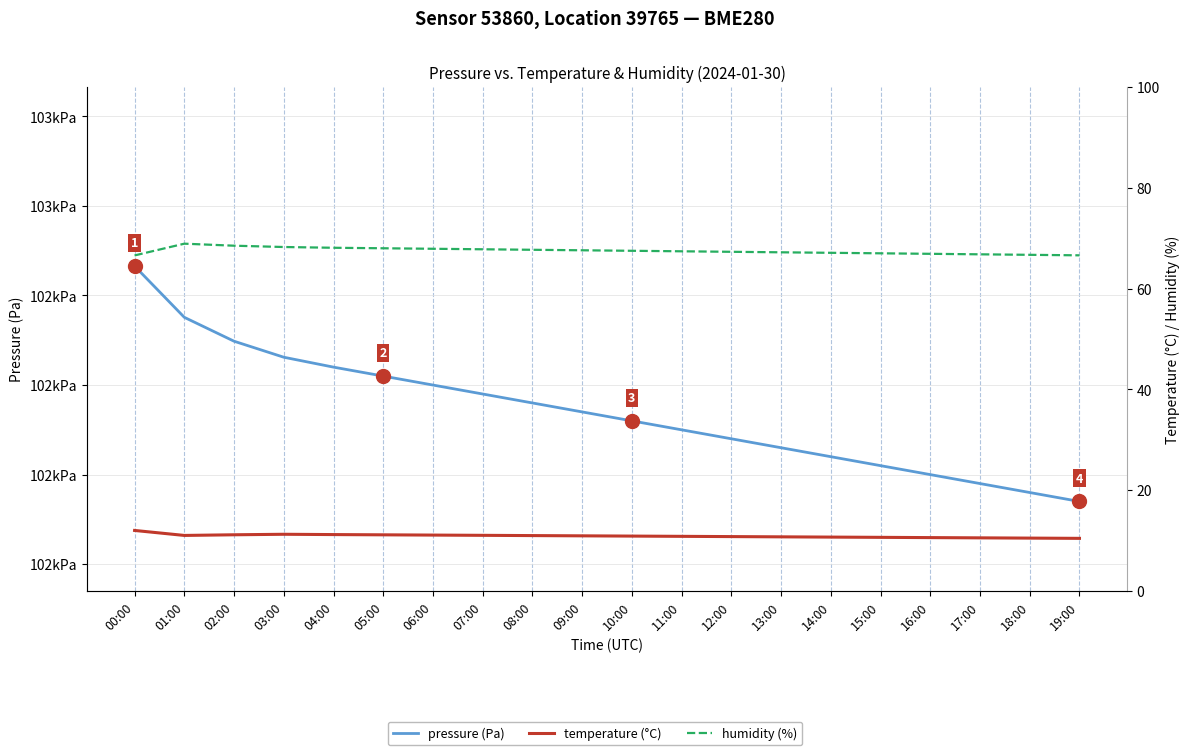

True or false: pressure and temperature cross at least once.

False